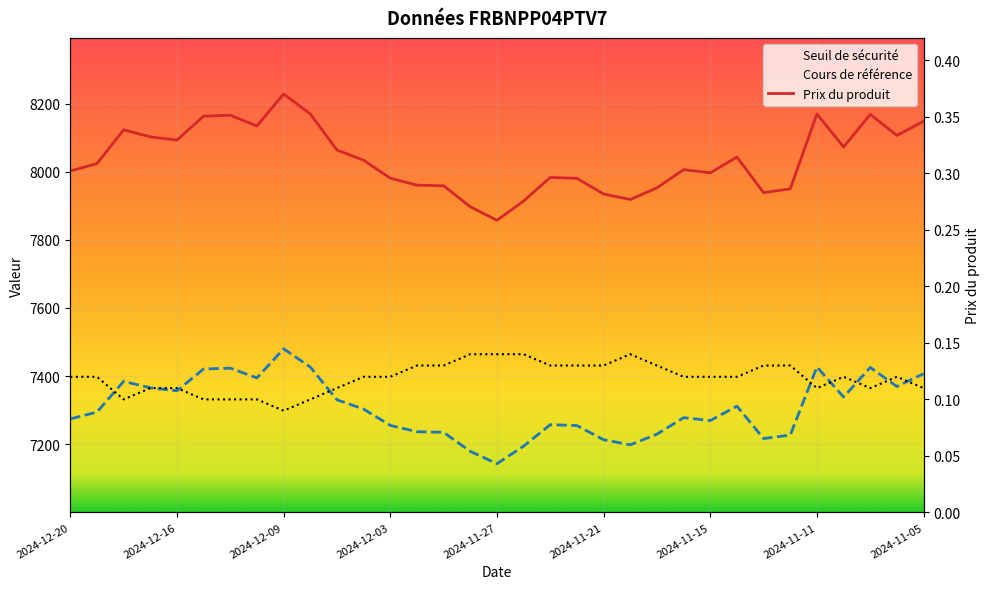

The Prix du produit series shows 0.1 at 2024-12-16. True or false?

True